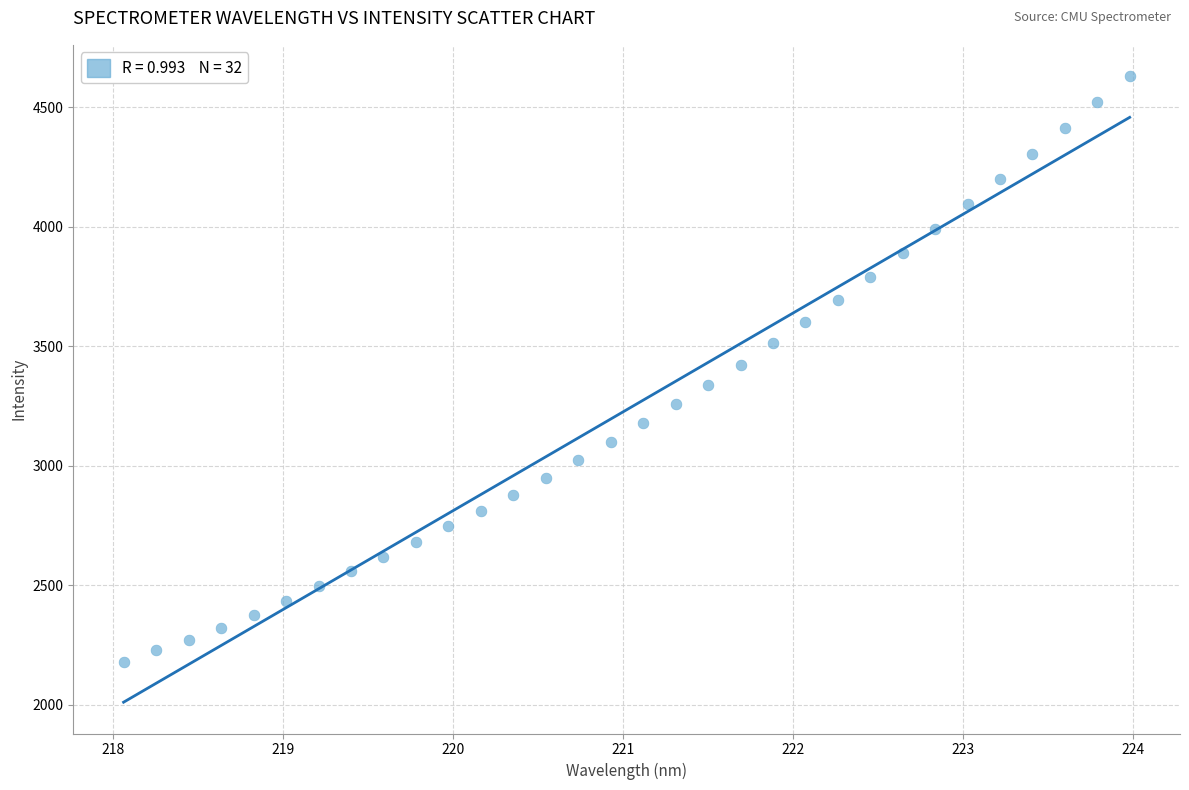

What is the range of X values (max minus min)?

5.9